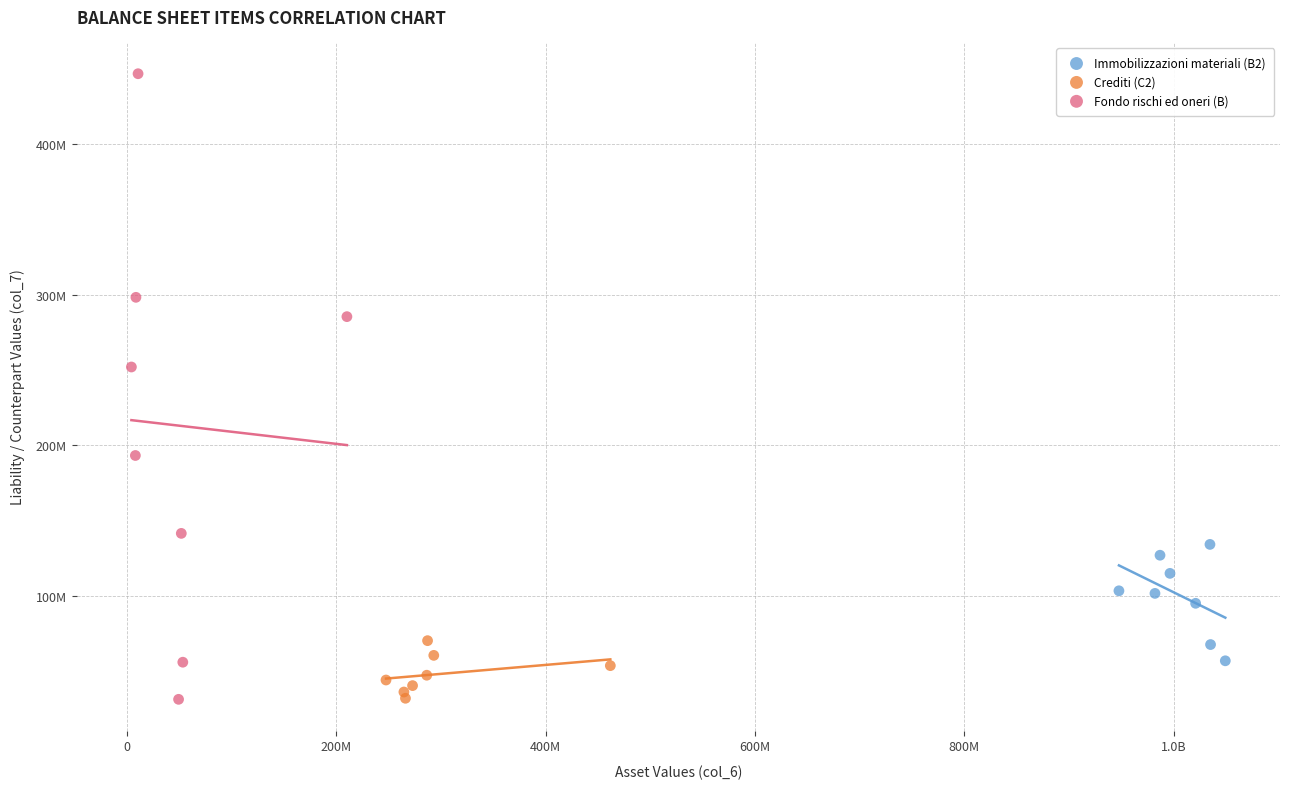

What are all the series names shown in the legend?

Immobilizzazioni materiali (B2), Crediti (C2), Fondo rischi ed oneri (B)